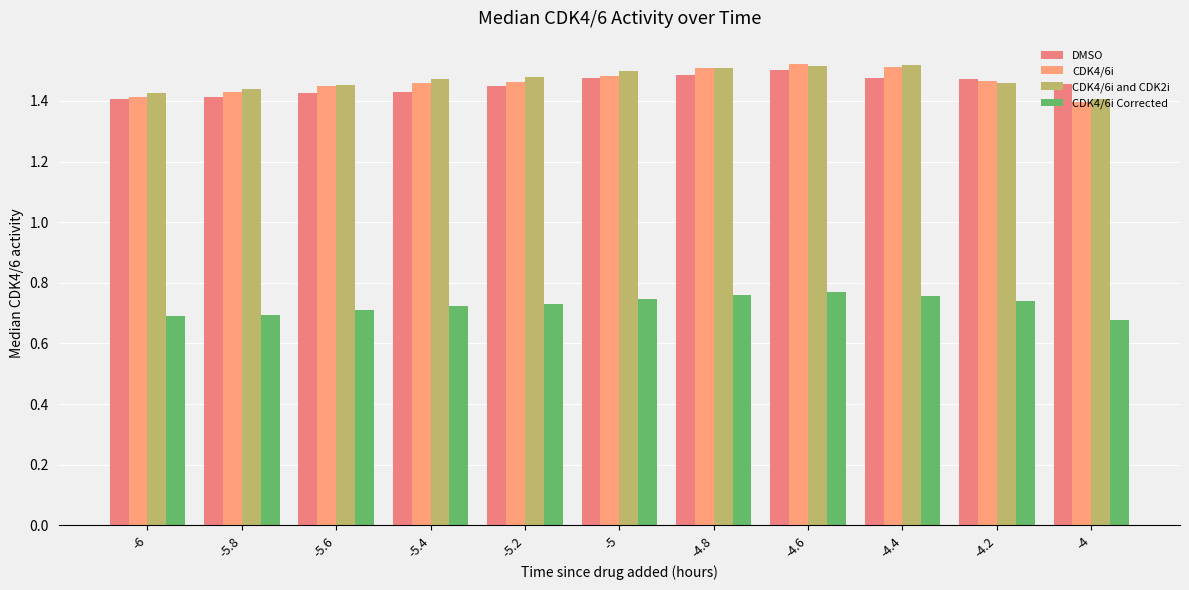

What is the average value of the DMSO series?

1.5